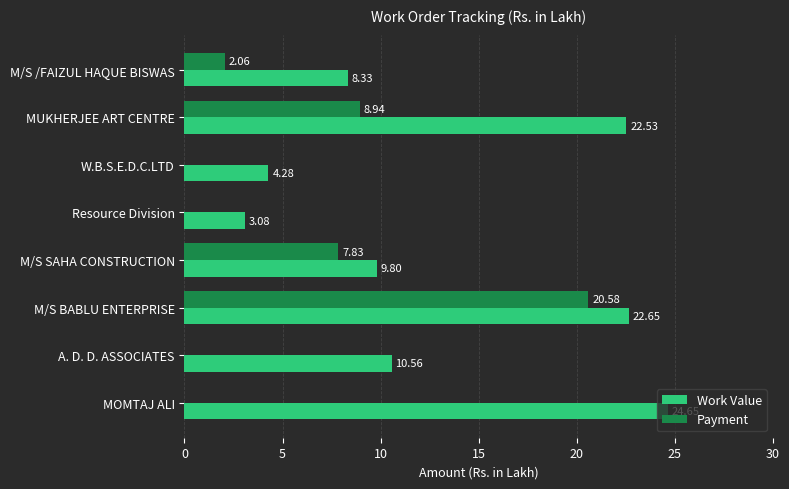

Where is Payment nearest to the value 10?

MUKHERJEE ART CENTRE